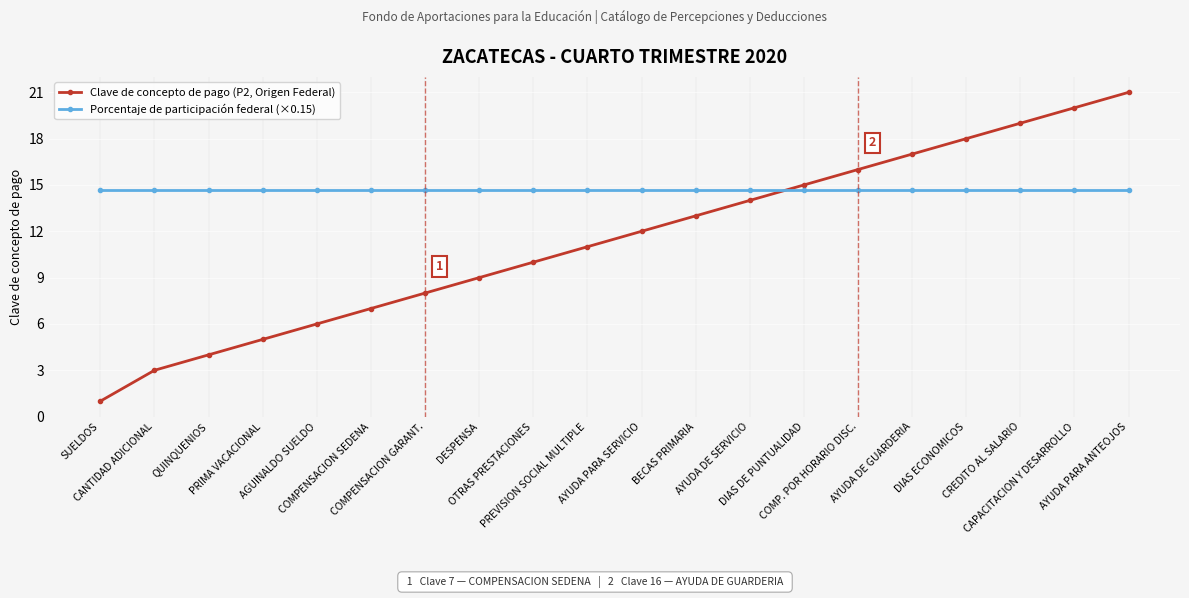

Is the value of Clave de concepto de pago (P2, Origen Federal) at AGUINALDO SUELDO greater than the value of Porcentaje de participación federal (×0.15) at COMPENSACION SEDENA?

No